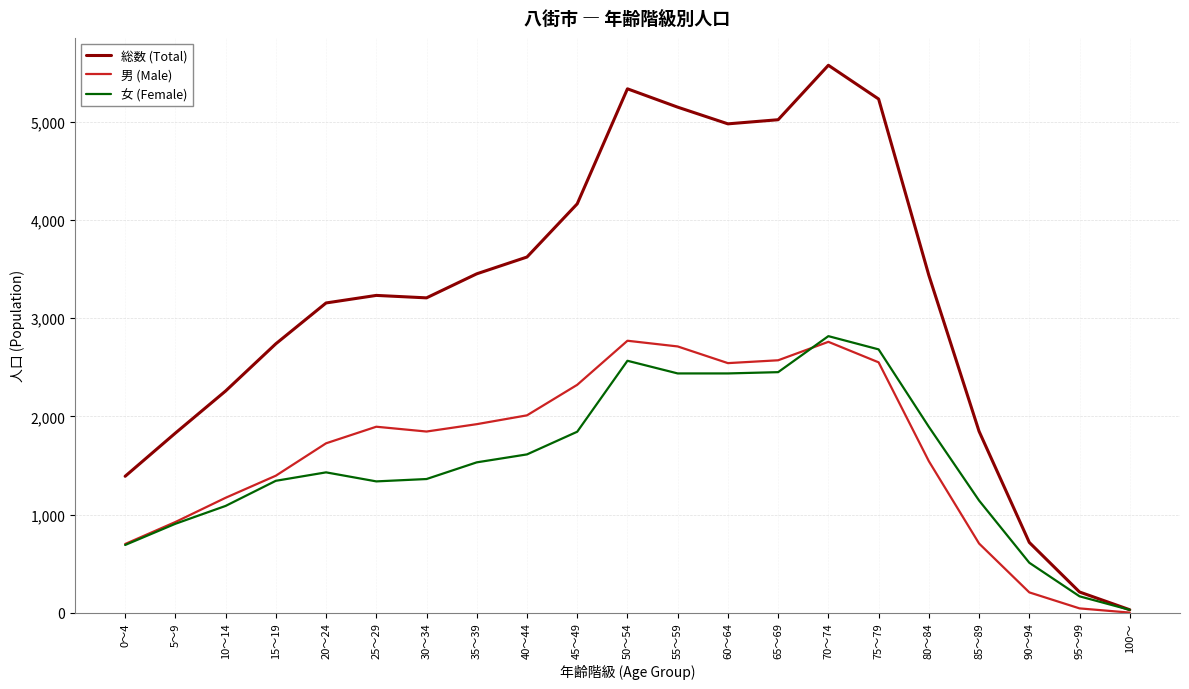

Which series has the widest spread of values?

総数 (Total)